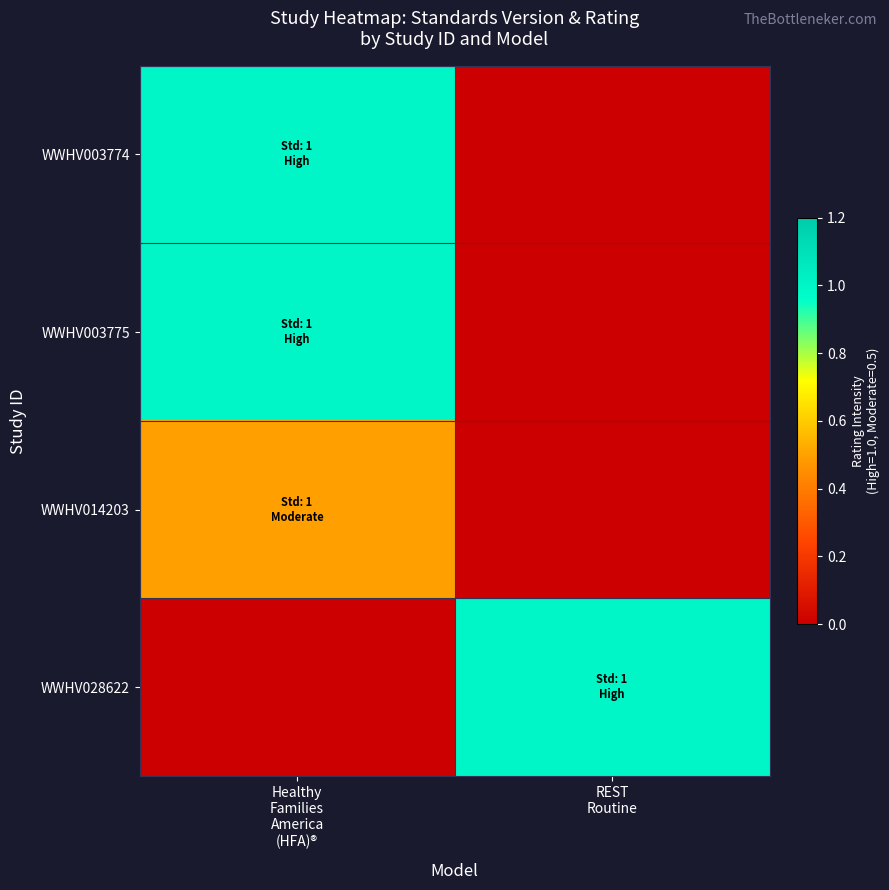

Reading left to right, what are all the values shown in this chart?

WWHV003774: Healthy
Families
America
(HFA)®=1.0	REST
Routine=0.0
WWHV003775: Healthy
Families
America
(HFA)®=1.0	REST
Routine=0.0
WWHV014203: Healthy
Families
America
(HFA)®=0.5	REST
Routine=0.0
WWHV028622: Healthy
Families
America
(HFA)®=0.0	REST
Routine=1.0